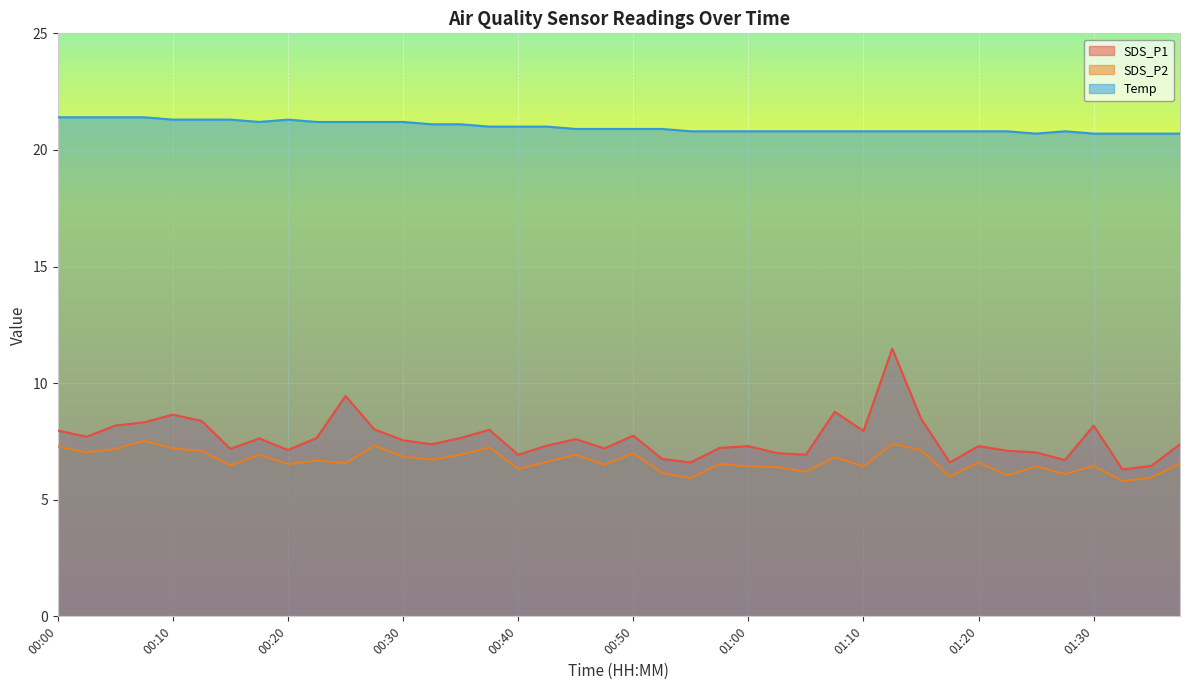

Is the value of Temp at 00:25 greater than the value of SDS_P1 at 00:55?

Yes